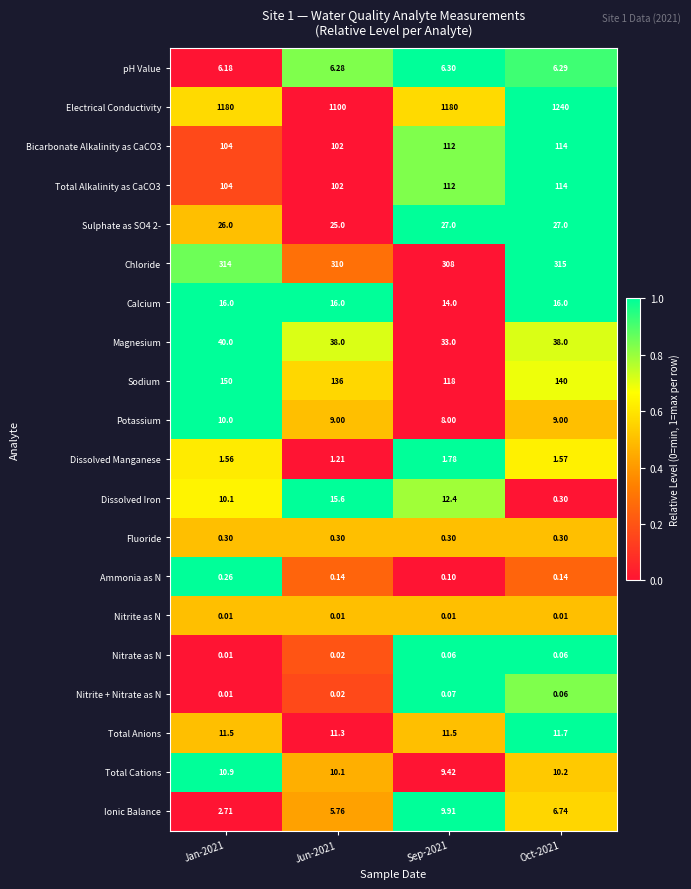

Which series has the largest range (max minus min)?

Electrical Conductivity